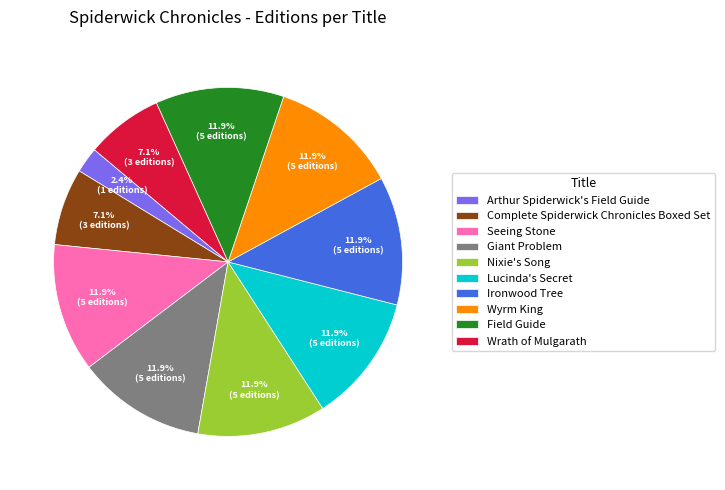

To the nearest percent, what is the combined percentage of Field Guide and Nixie's Song?

24%